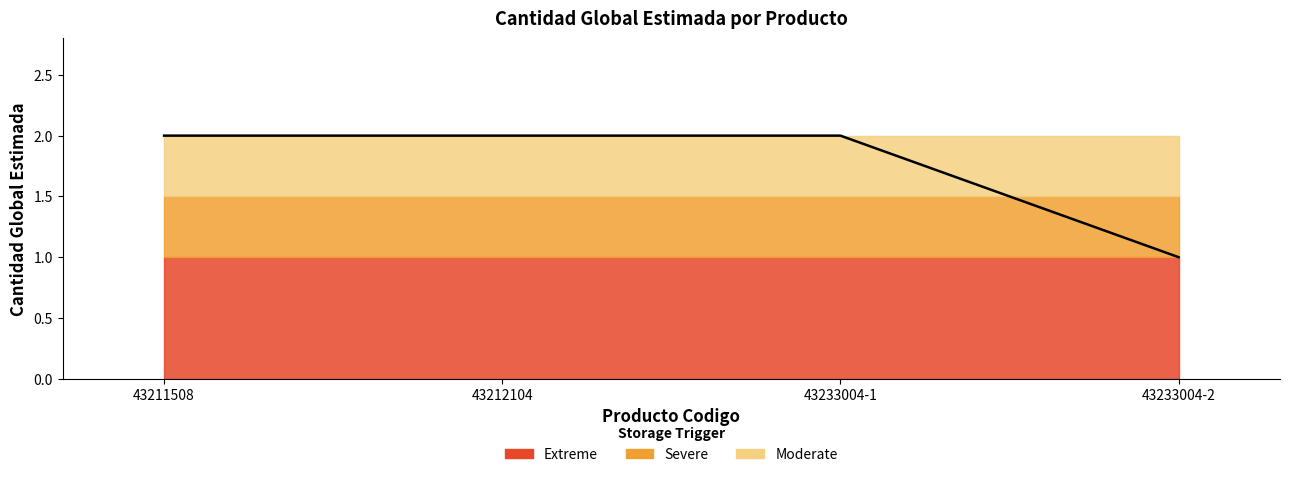

Rank the categories by value from lowest to highest.

43233004-2, 43211508, 43212104, 43233004-1